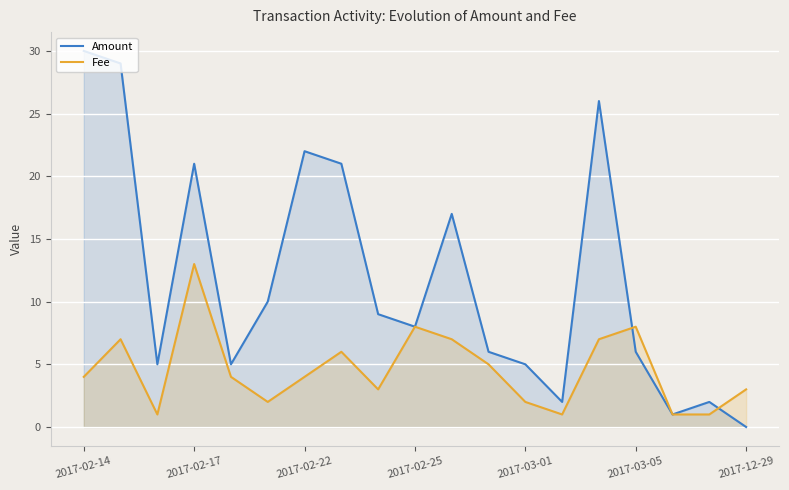

Reading left to right, list all the values displayed in this chart.

Amount: 30.0	29.0	5.0	21.0	5.0	10.0	22.0	21.0	9.0	8.0	17.0	6.0	5.0	2.0	26.0	6.0	1.0	2.0	0.0
Fee: 4.0	7.0	1.0	13.0	4.0	2.0	4.0	6.0	3.0	8.0	7.0	5.0	2.0	1.0	7.0	8.0	1.0	1.0	3.0